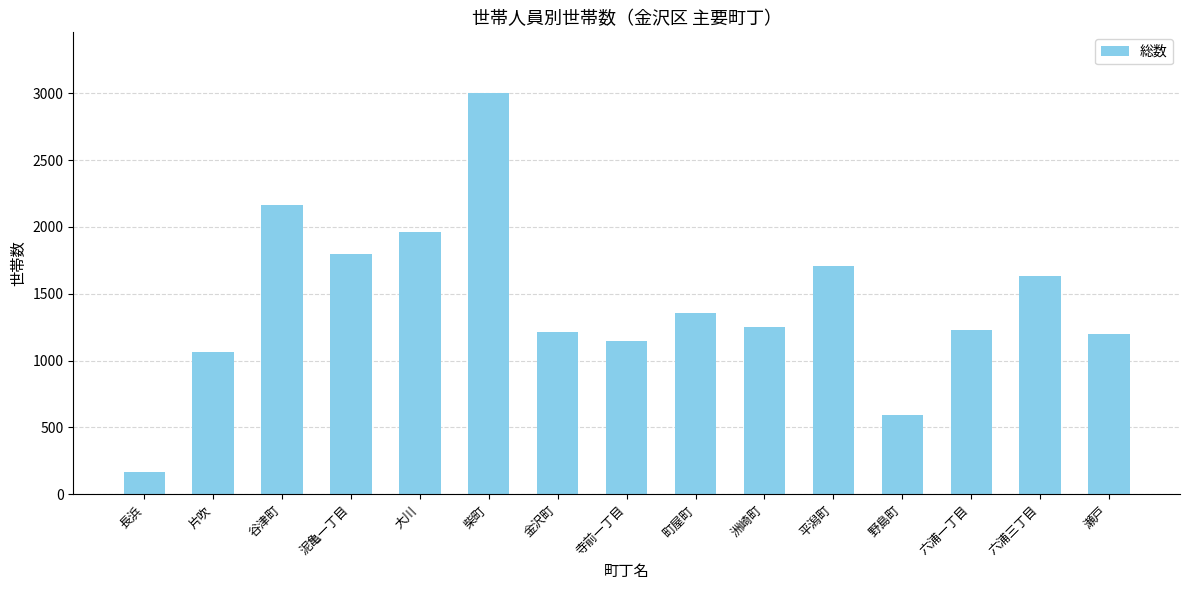

Does the chart contain any negative values?

No